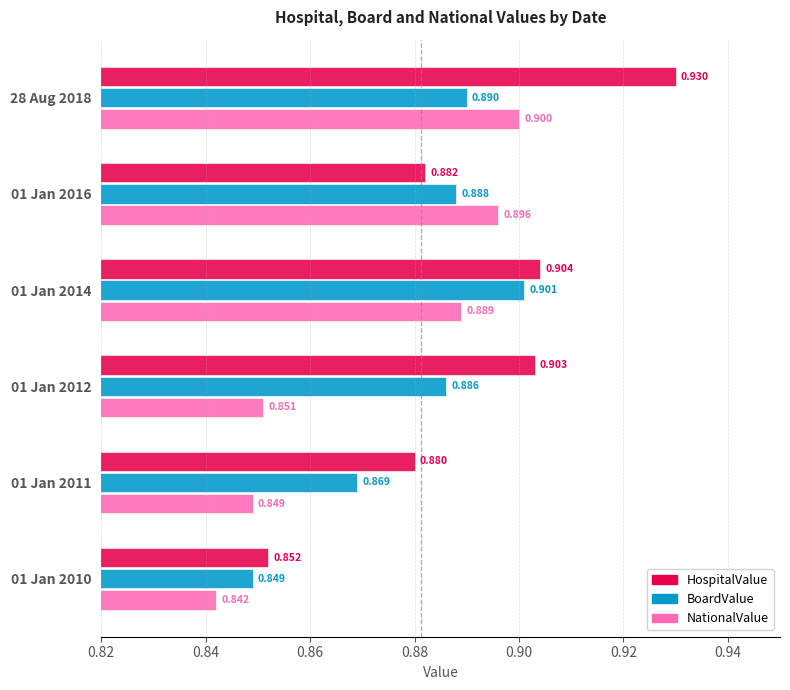

What is the difference between the maximum and second lowest values in the NationalValue series?

0.1